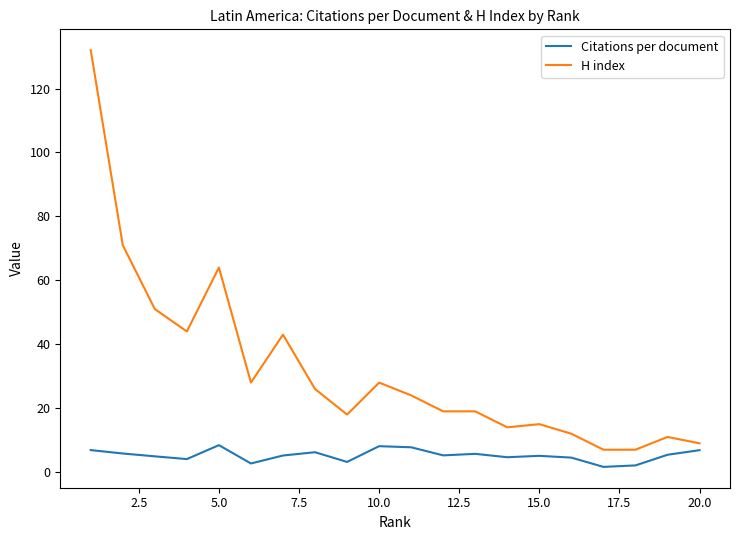

Does the chart display data point markers on the line(s)?

No